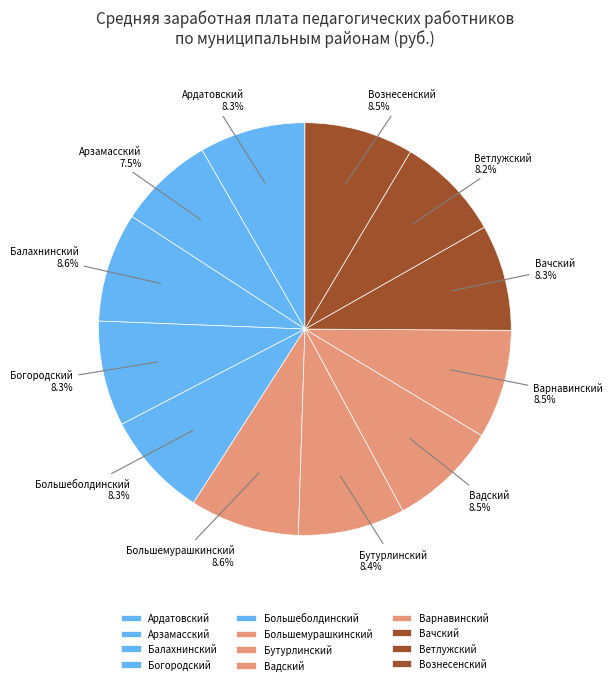

Which category has the smallest portion of the pie?

Арзамасский